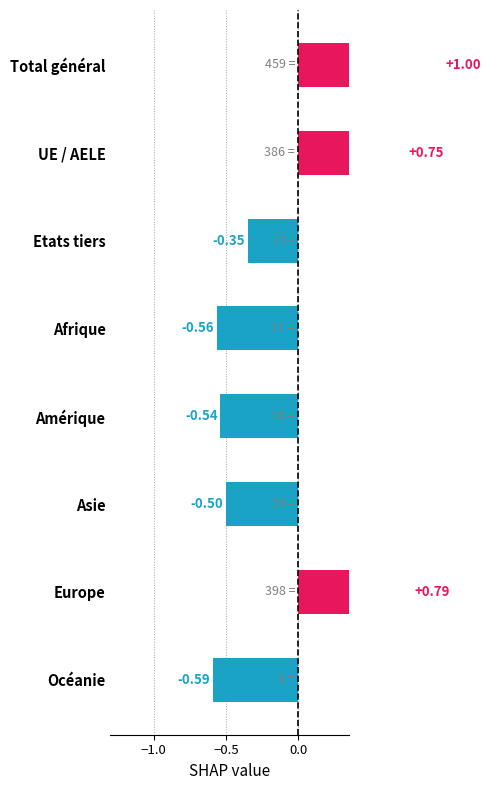

Are the bars grouped side by side (vs. stacked)?

No